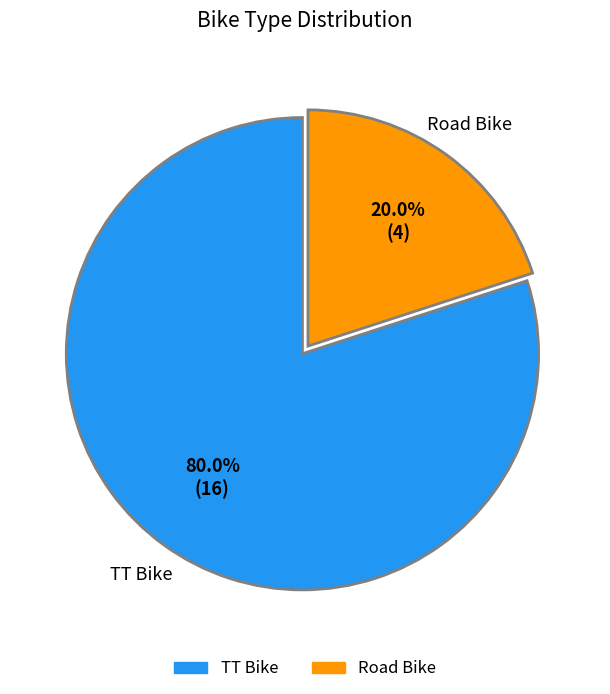

Count the number of slices in the pie.

2